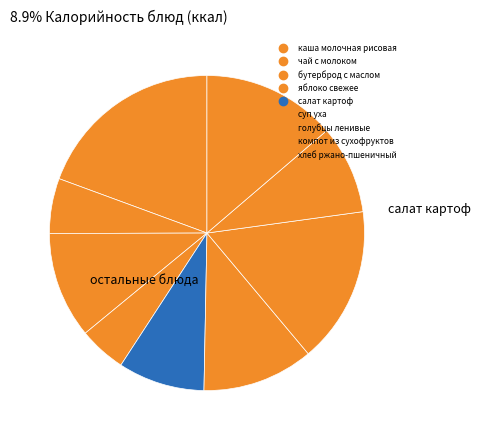

How many slices are in this pie chart?

9